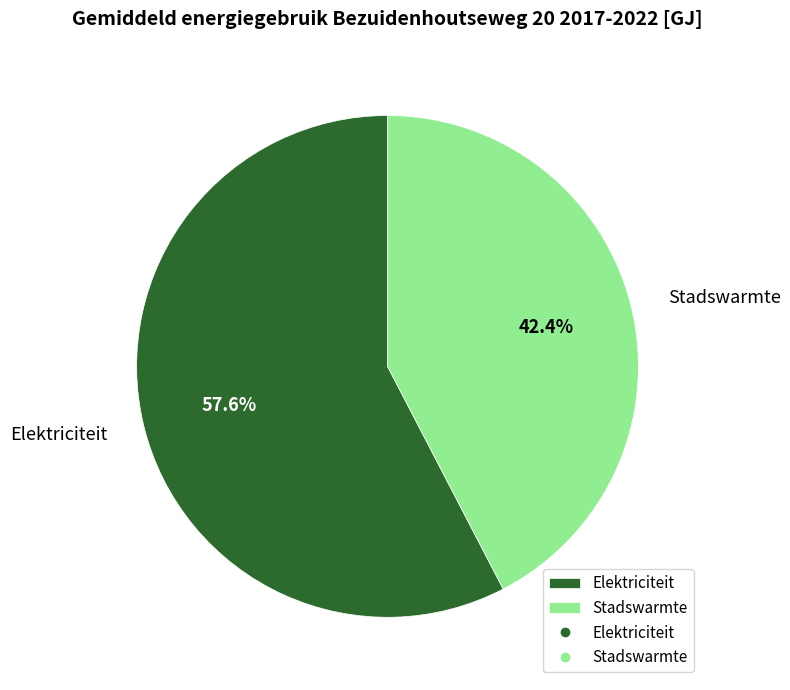

The Stadswarmte slice represents 29% of the pie. True or false?

False